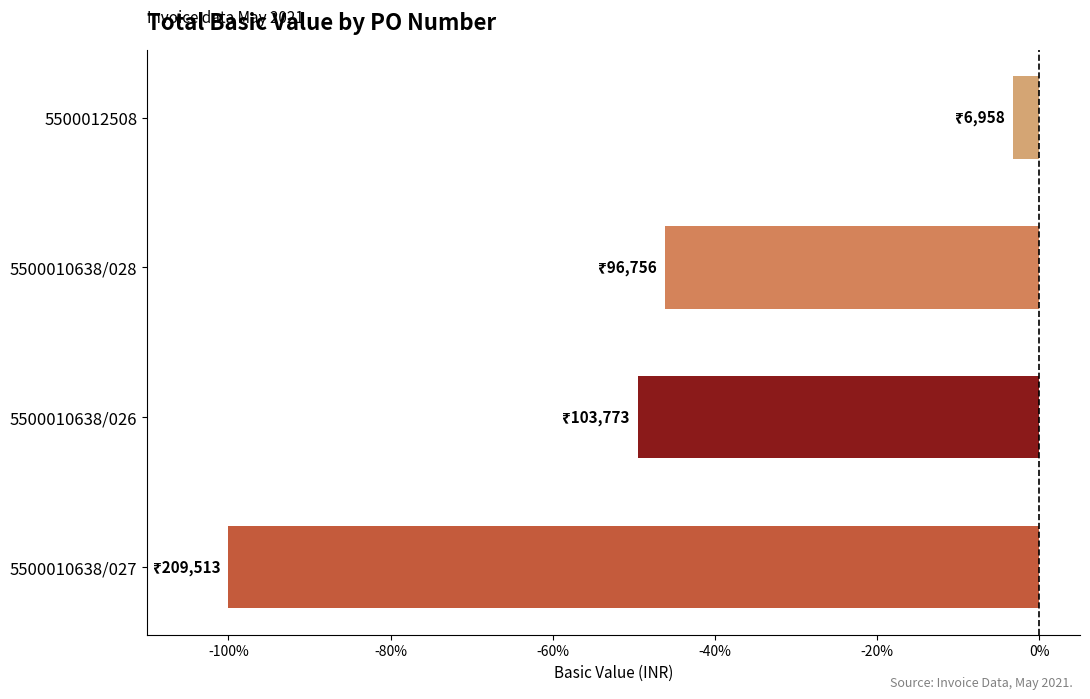

At which label is the value closest to -51?

5500010638/026